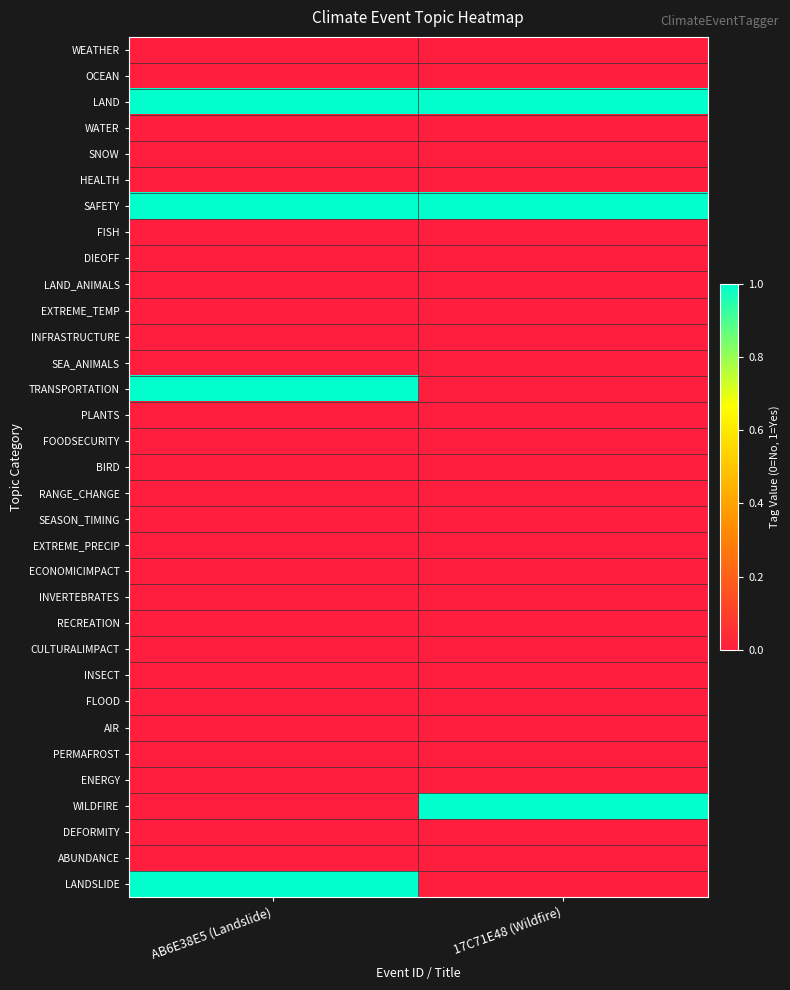

Which series changed the most between AB6E38E5 (Landslide) and 17C71E48 (Wildfire)?

TRANSPORTATION